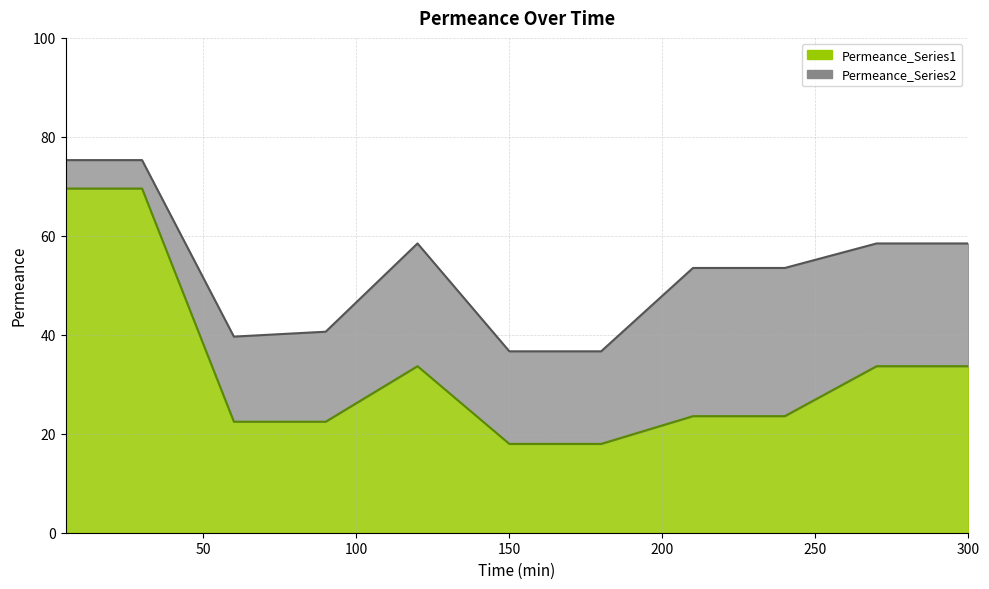

What is the difference between the maximum and minimum values in the Permeance_Series1 series?

51.6